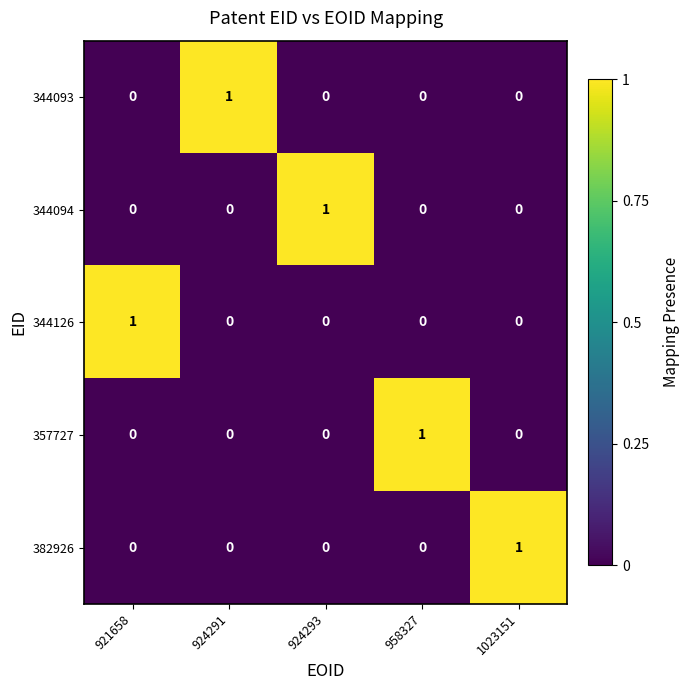

The 344126 series shows 0 at 1023151. True or false?

True